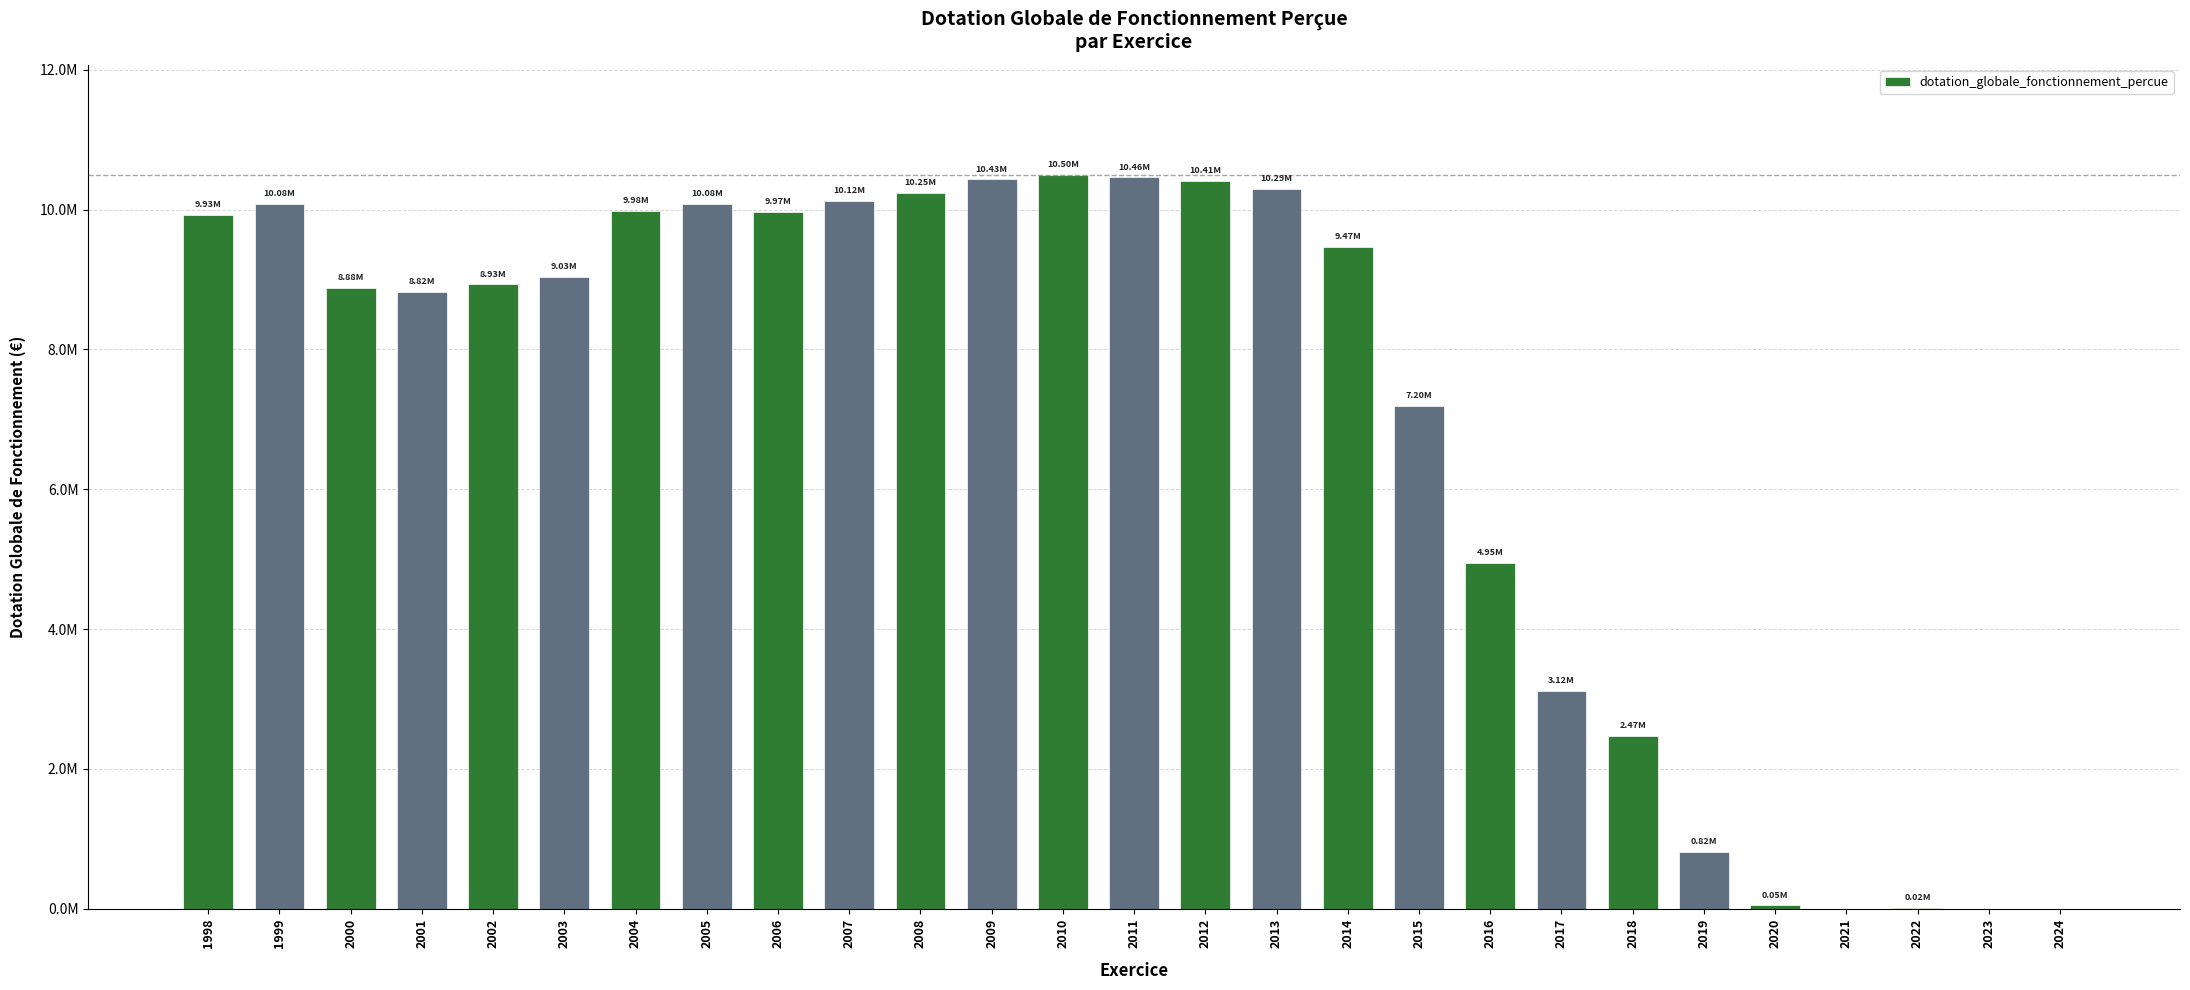

What is the change in value from 2007 to 2016?

-5170144